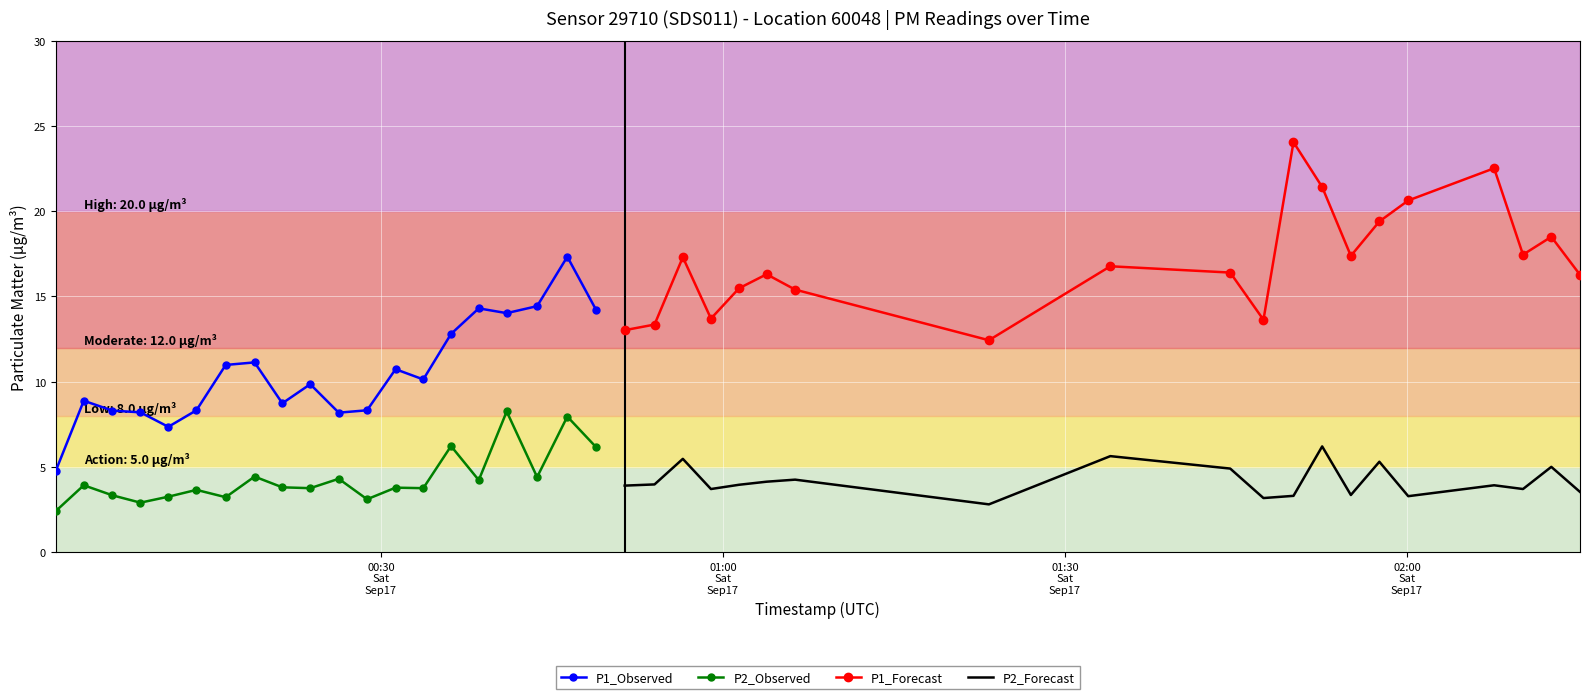

What is the minimum value for P2_Observed?

2.4